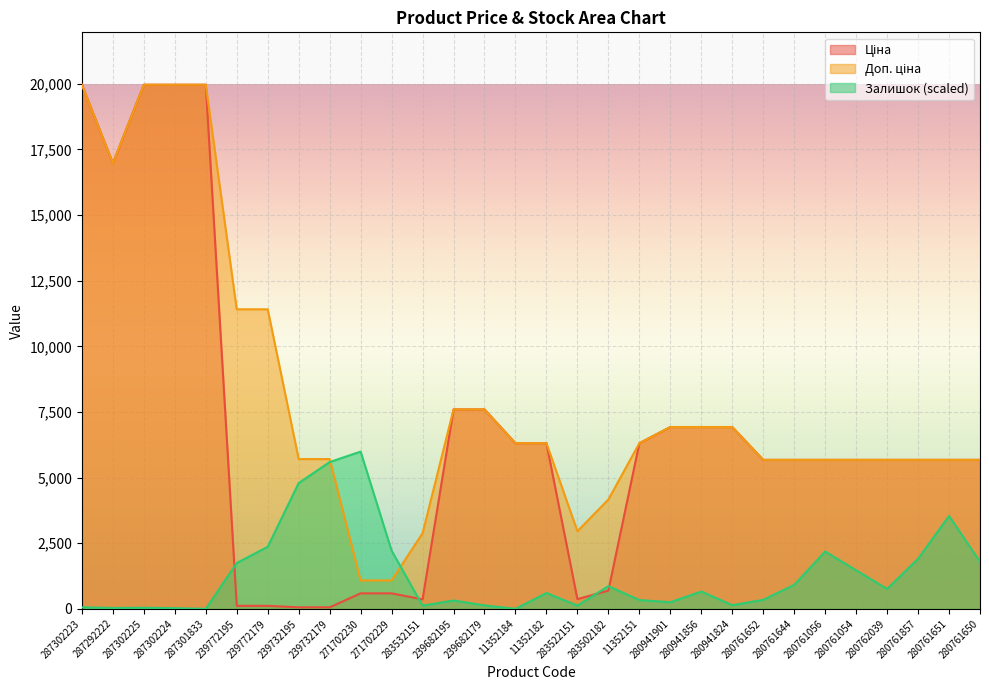

Which series has the largest total across all categories?

Доп. ціна